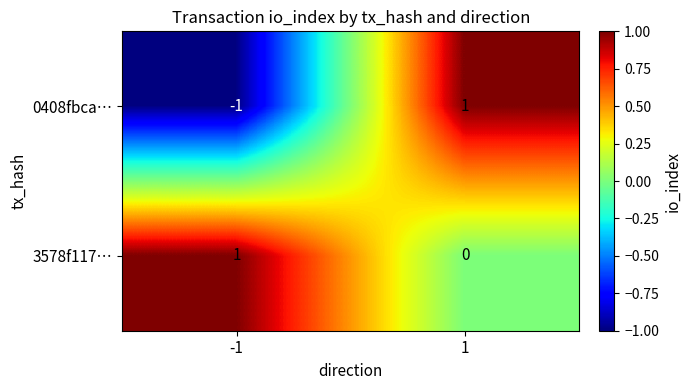

Reading right to left, extract all data points from this chart.

0408fbca…: 1=1	-1=-1
3578f117…: 1=0	-1=1